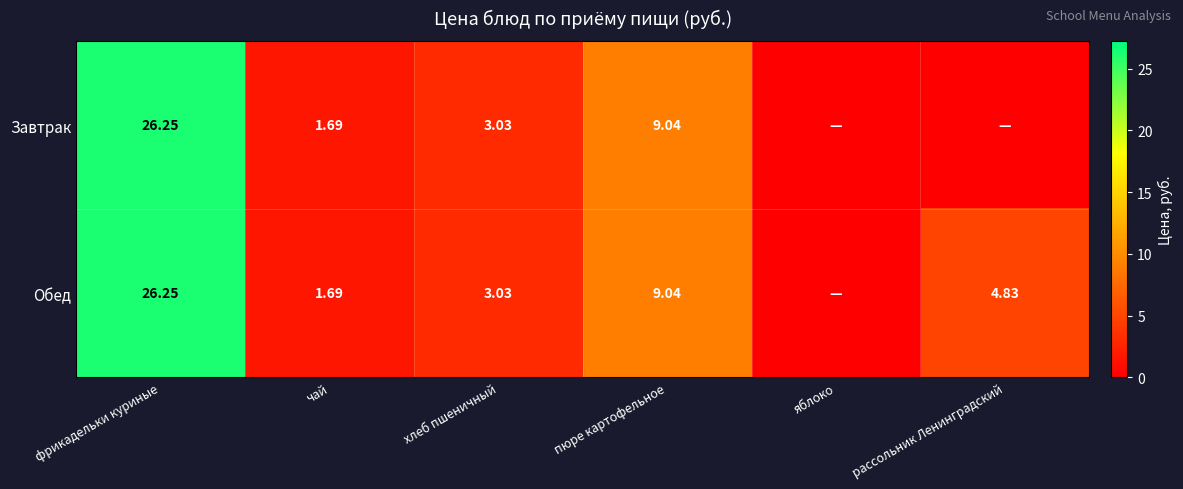

Is it true that Завтрак equals 8.8 at яблоко?

False